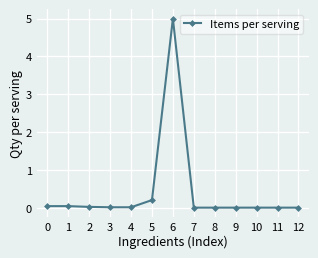

The value at 3 is 0.0. True or false?

True